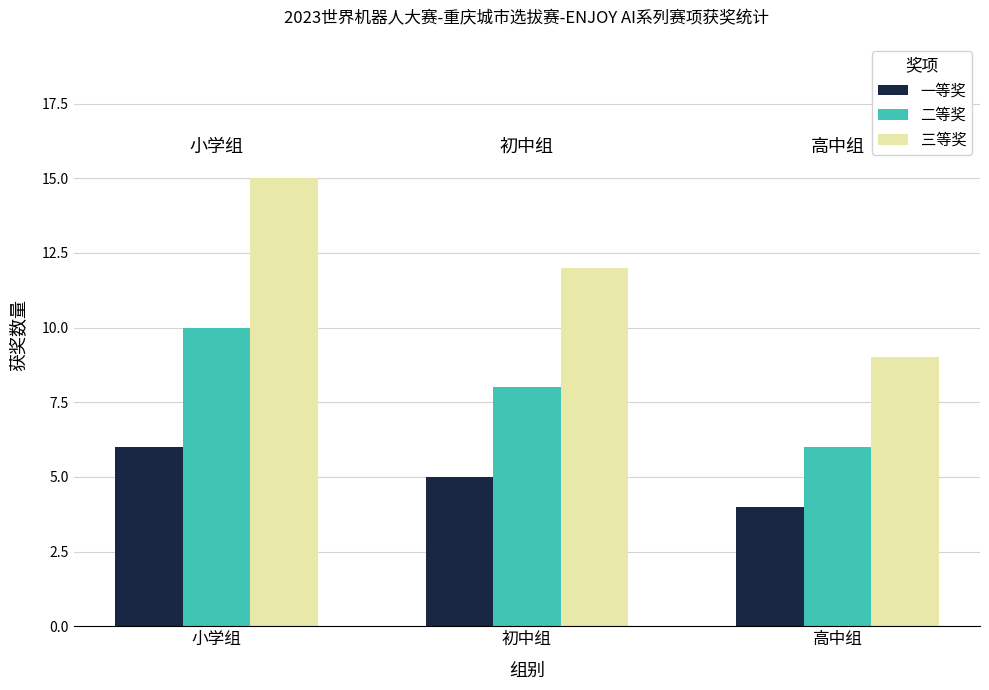

Reading left to right, transcribe all the data shown in this chart.

一等奖: 6	5	4
二等奖: 10	8	6
三等奖: 15	12	9